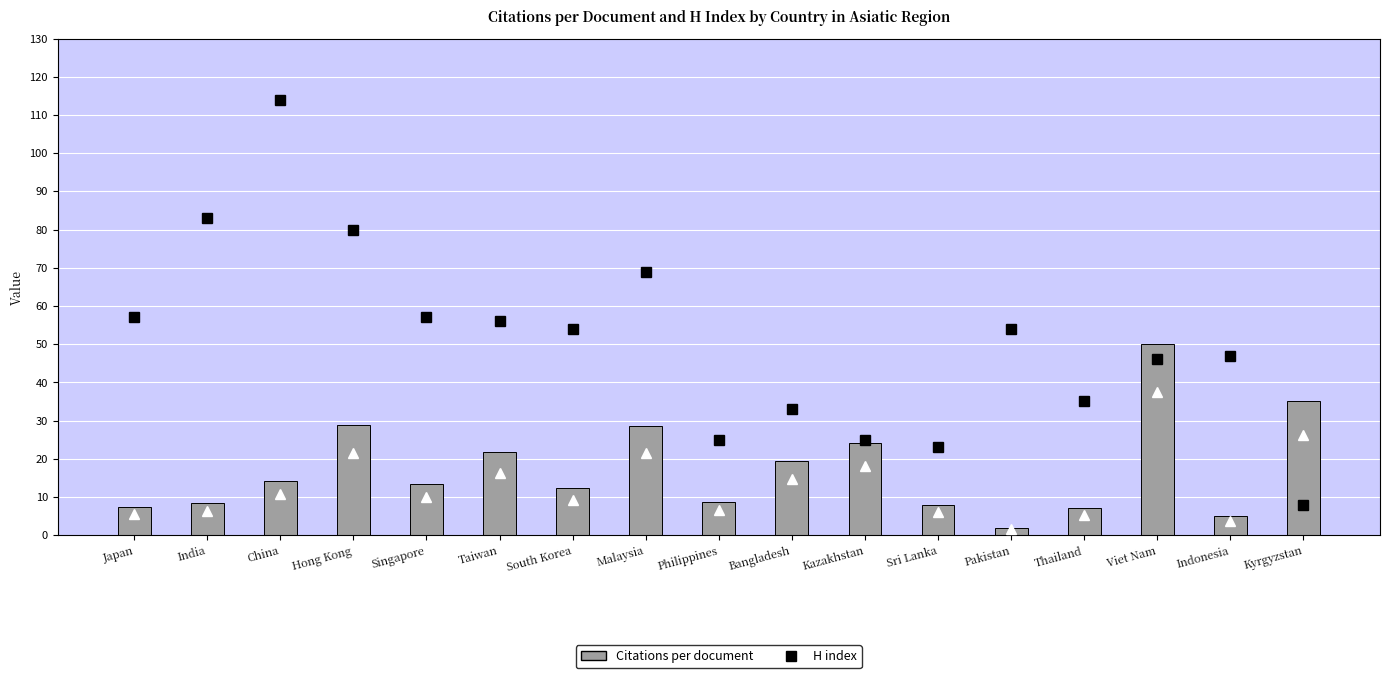

Reading left to right, transcribe all the data shown in this chart.

H index: 57.0	83.0	114.0	80.0	57.0	56.0	54.0	69.0	25.0	33.0	25.0	23.0	54.0	35.0	46.0	47.0	8.0
Citations per document: 7.3	8.3	14.3	28.9	13.4	21.8	12.4	28.6	8.7	19.5	24.0	8.0	2.0	7.0	50.0	5.0	35.0